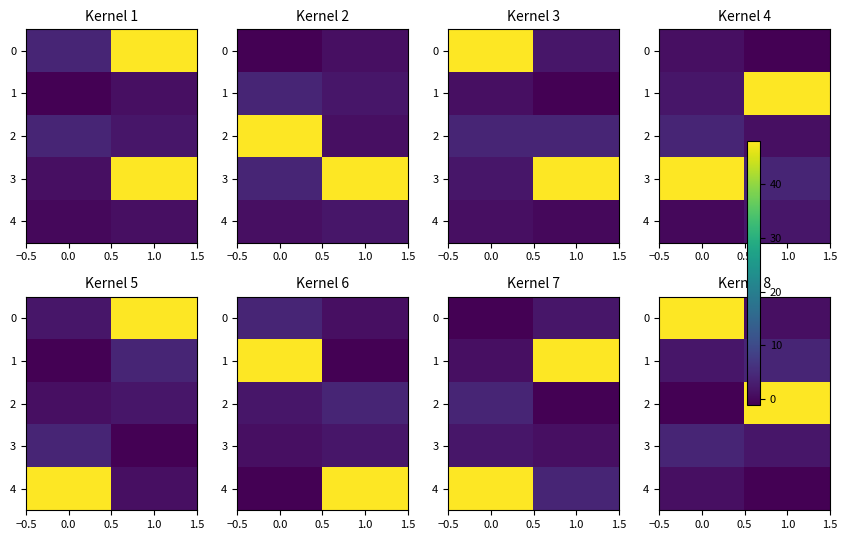

True or false: 1 has a value of 3.0 at 0.0.

False